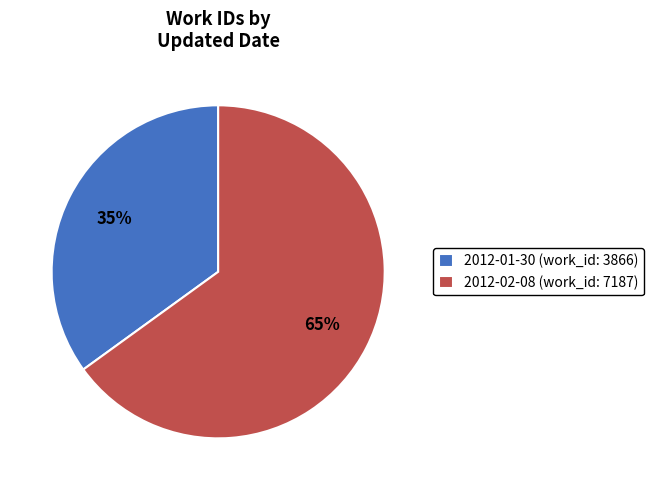

How many slices are in this pie chart?

2